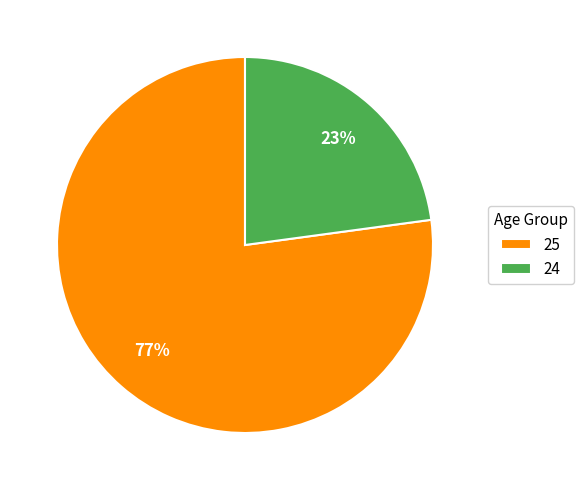

Which slice represents more than half of the pie?

25